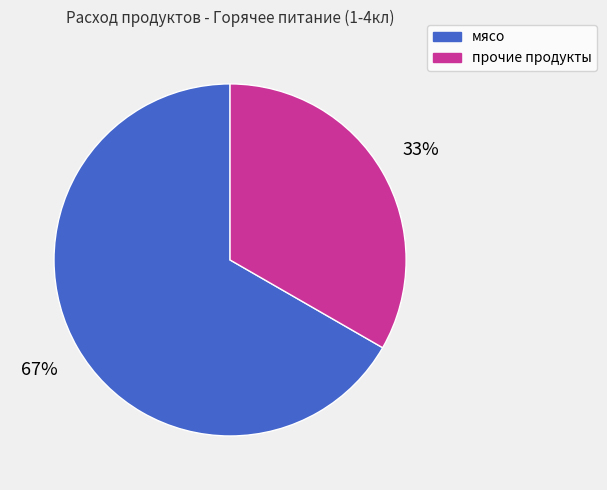

Count the number of slices in the pie.

2